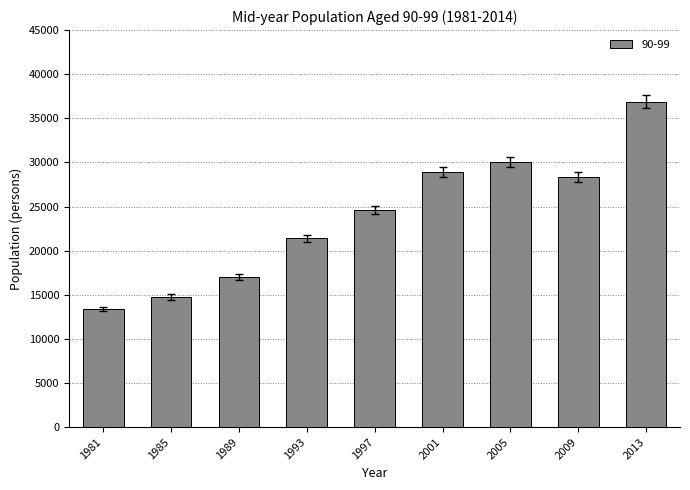

At which label is the value closest to 25135?

1997